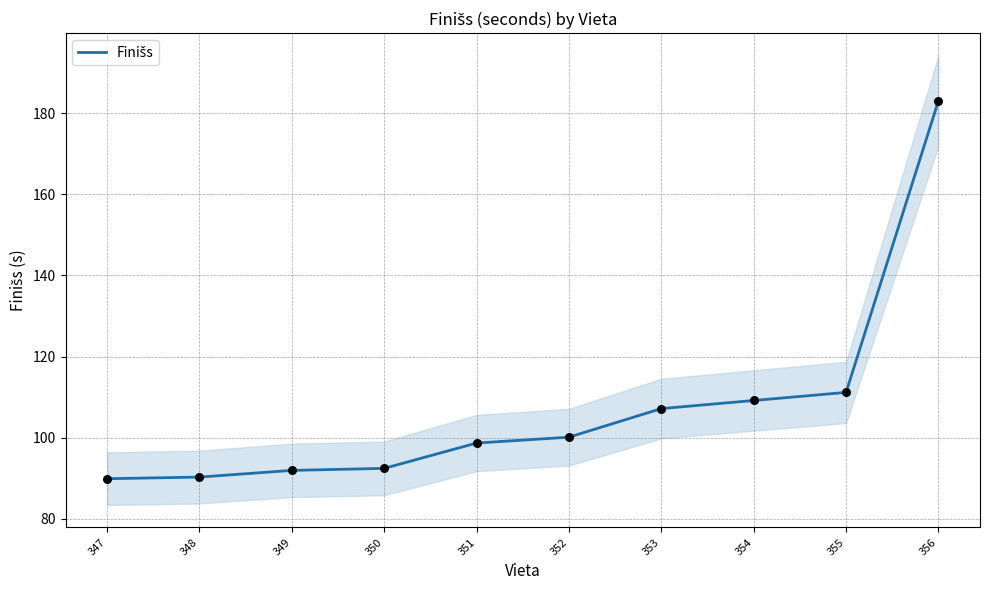

Approximately how many times larger is the value at 350 compared to 355?

0.8